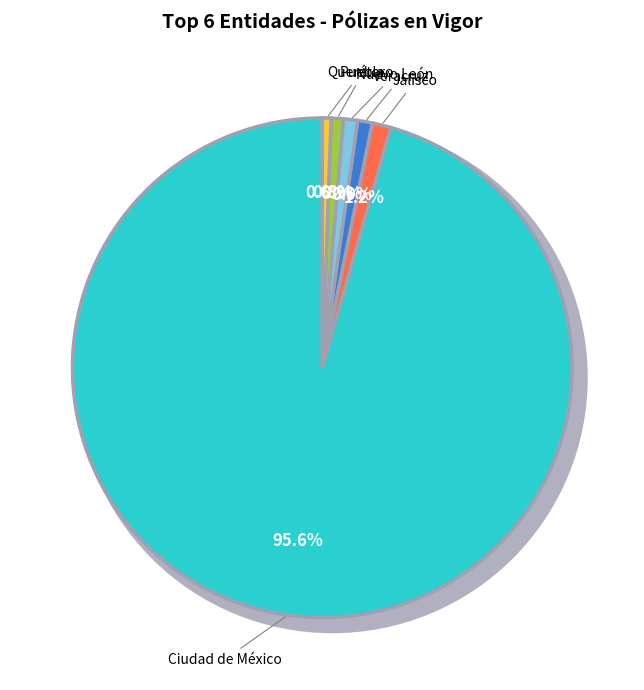

Approximately how many times larger is the value at Veracruz compared to Jalisco?

0.8